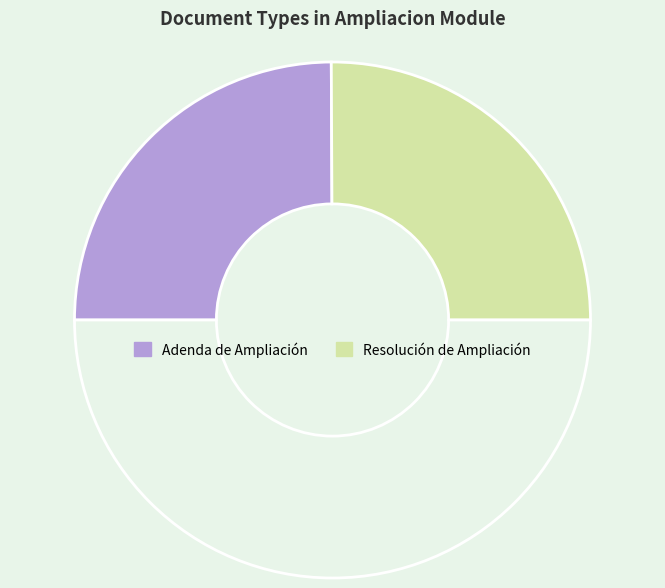

Rank the categories by value from highest to lowest.

Resolución de Ampliación, Adenda de Ampliación